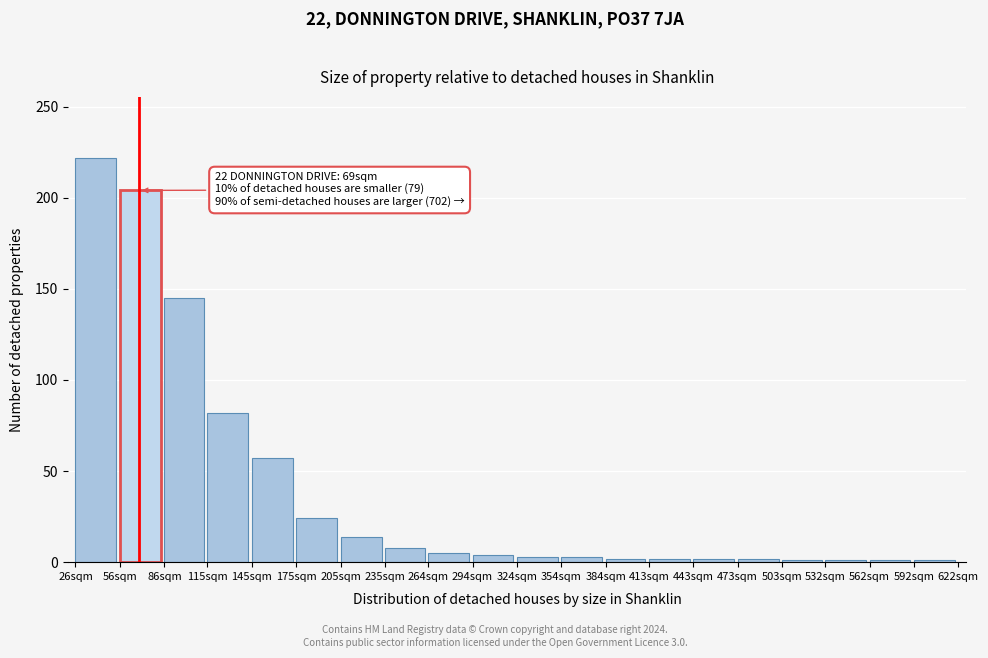

True or false: the data shows 57 at 145sqm.

True